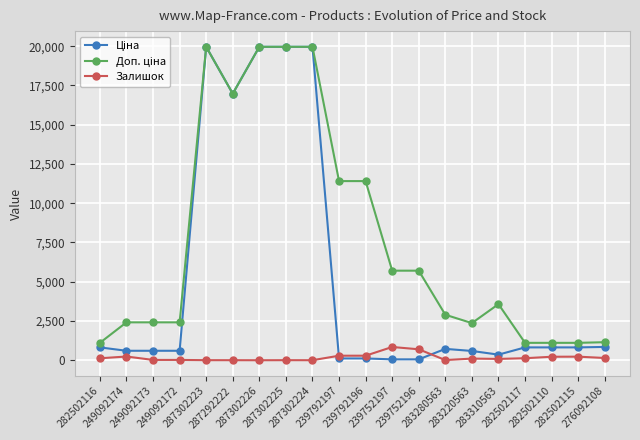

What is the greatest value displayed?

19964.2